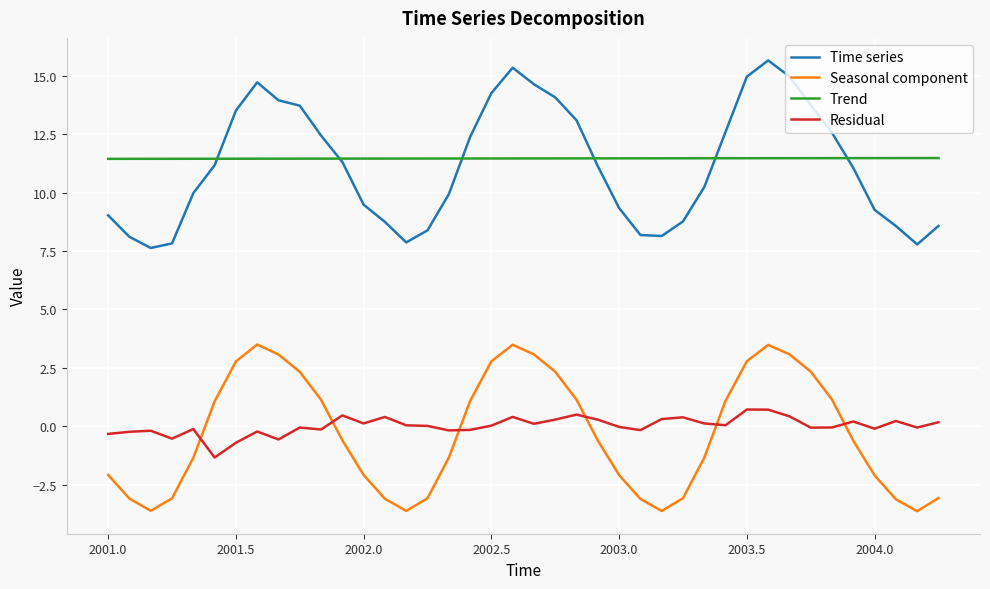

What is the highest value of the Seasonal component series?

3.5